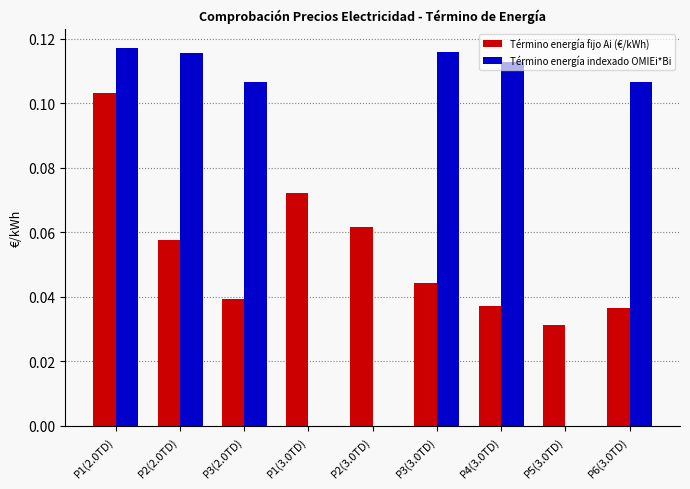

Which series changed the most between P3(2.0TD) and P2(3.0TD)?

Término energía indexado OMIEi*Bi